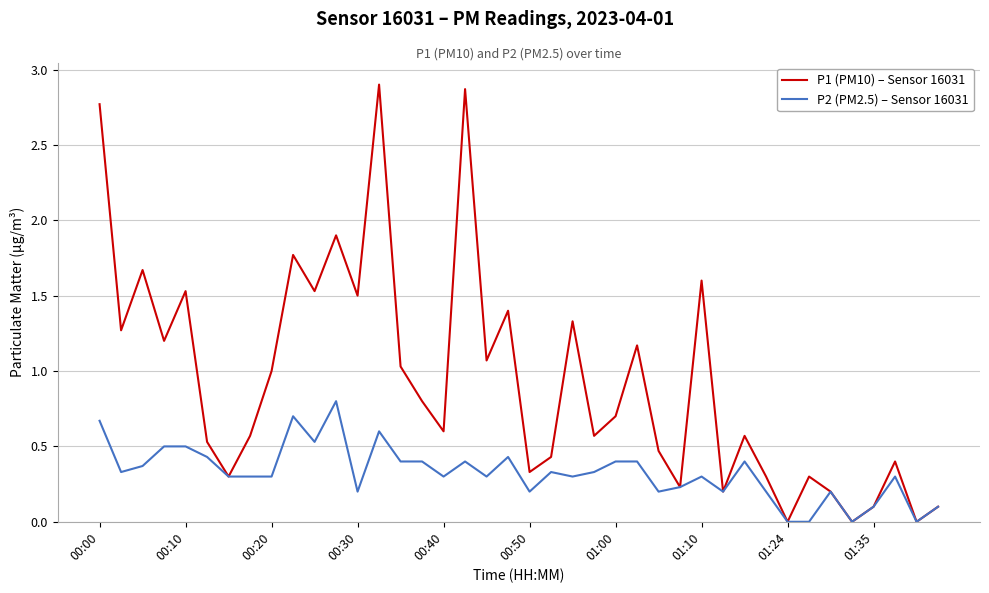

Which series has the largest total across all categories?

P1 (PM10) – Sensor 16031